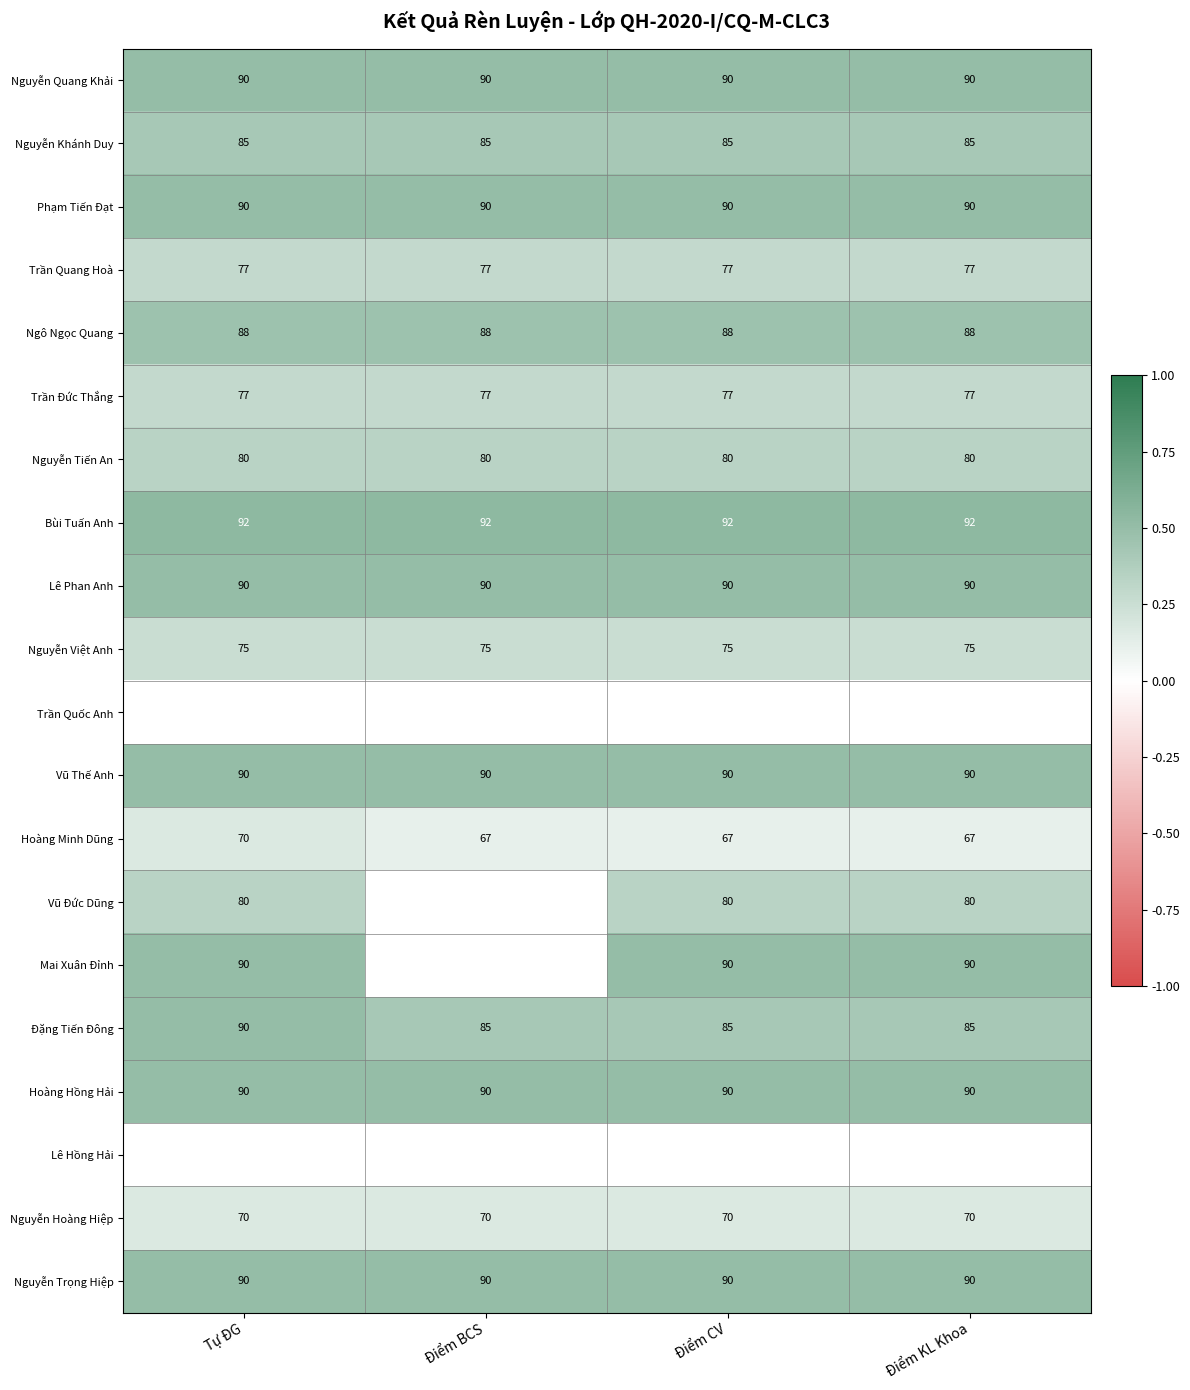

At which category does the chart reach its peak across all series?

Tự ĐG